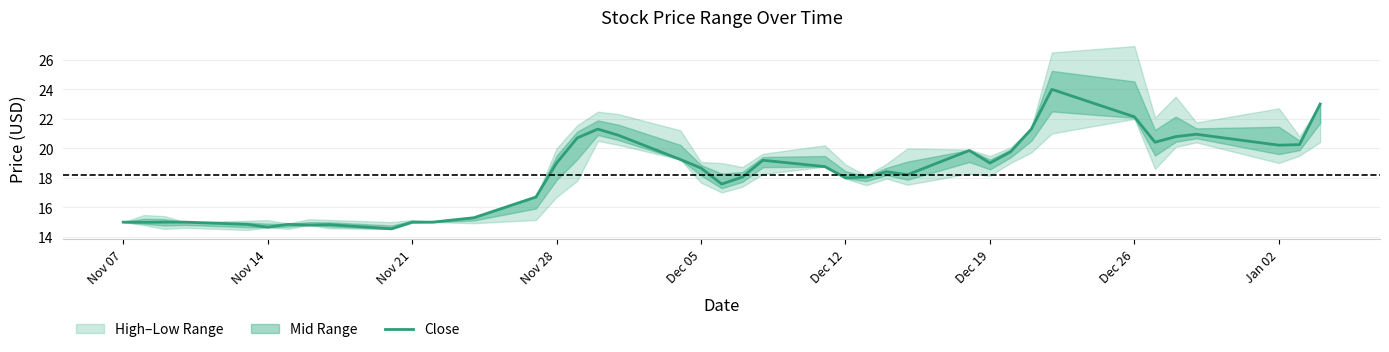

What is the maximum value shown in the chart?

24.0